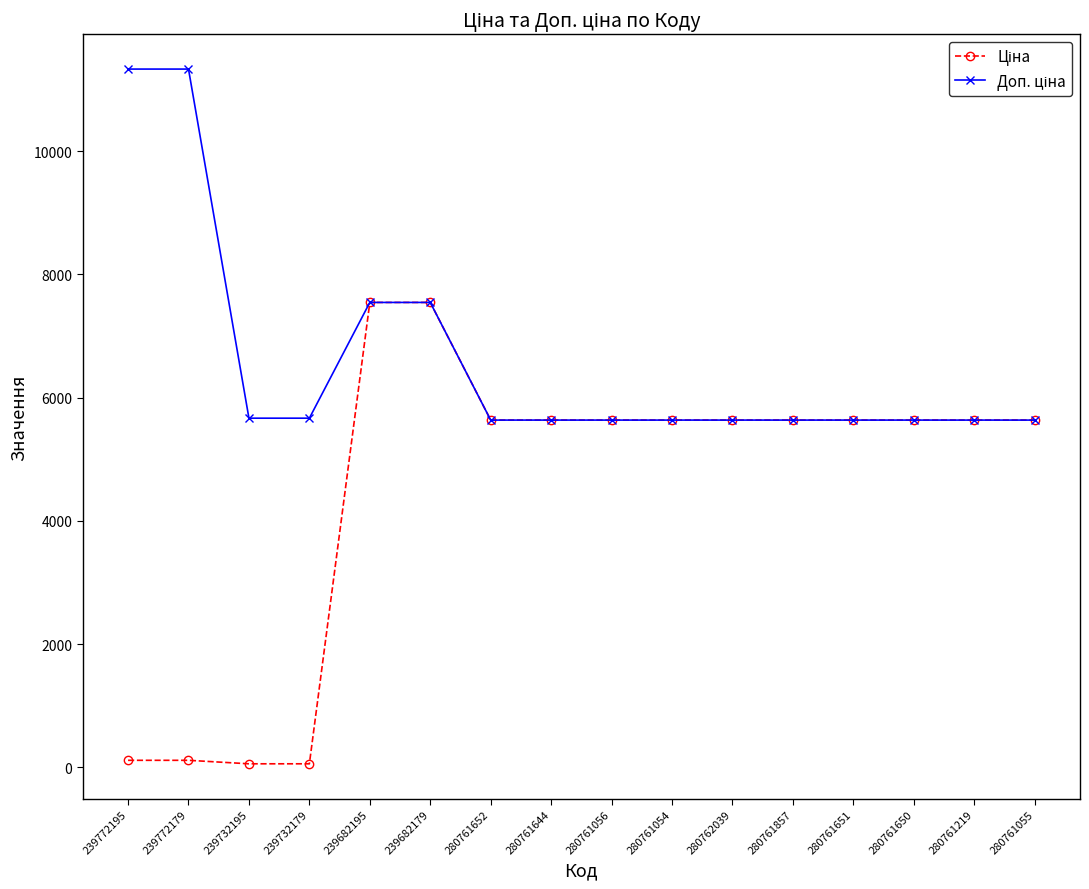

What is the maximum value shown in the chart?

11334.0